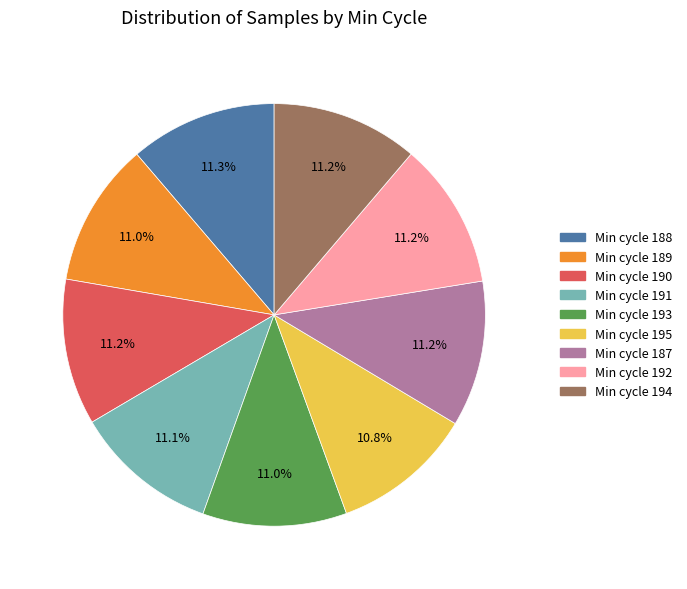

To the nearest percent, what is the average slice percentage?

11%